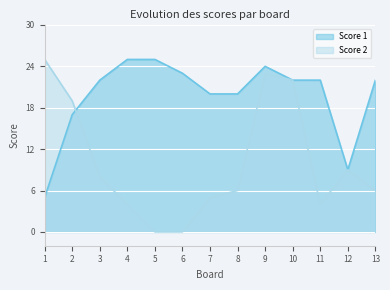

How many times do Score 1 and Score 2 cross each other?

1